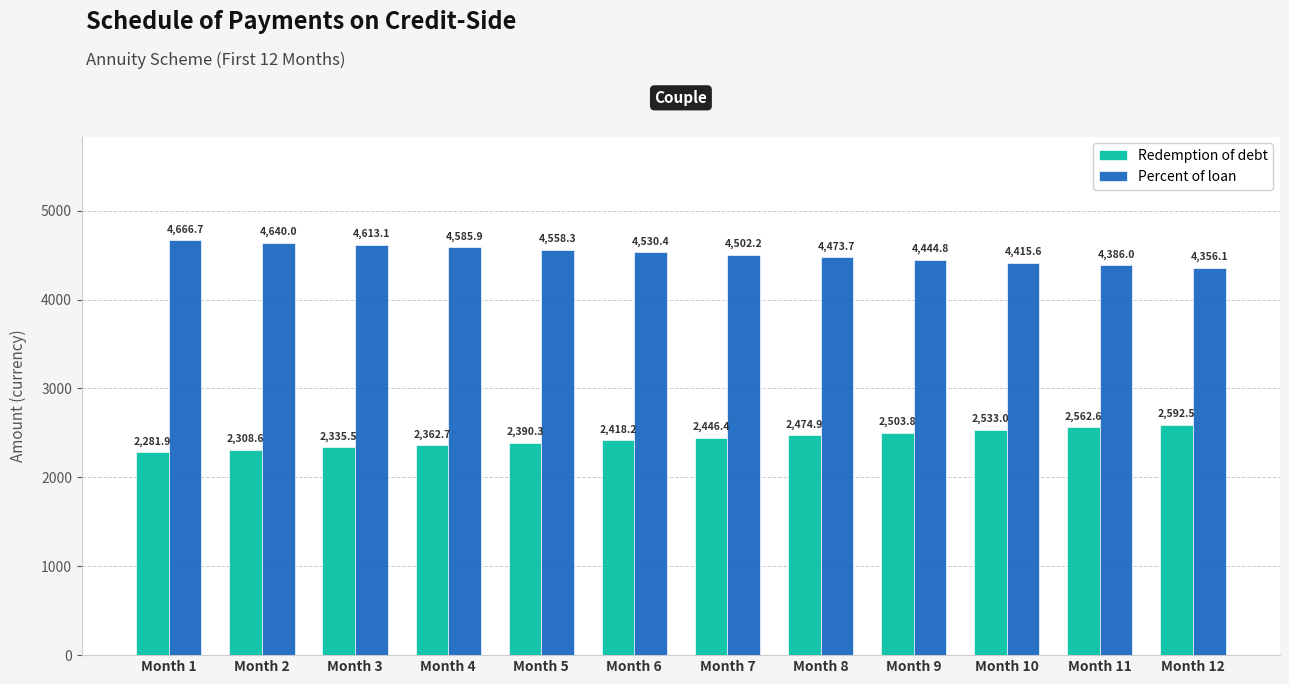

How many series are shown in this chart?

2